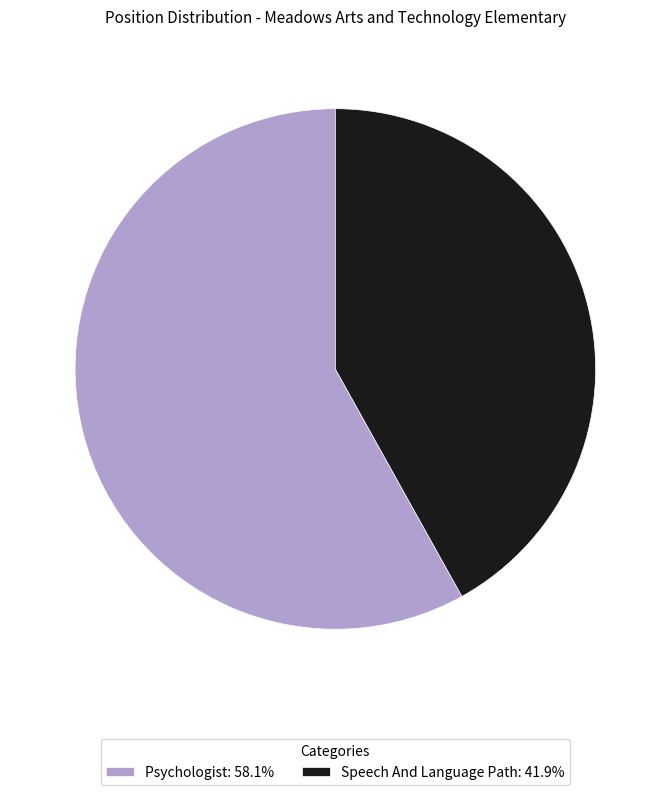

How many segments does this pie chart have?

2